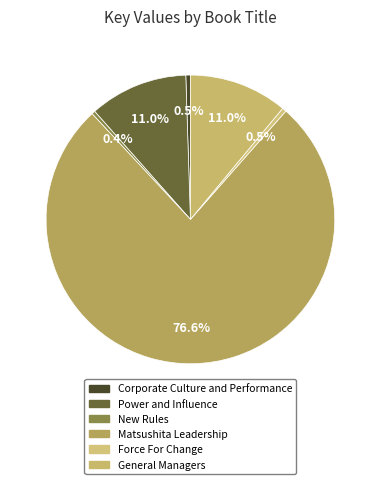

What percentage is the Matsushita Leadership slice, to the nearest percent?

77%